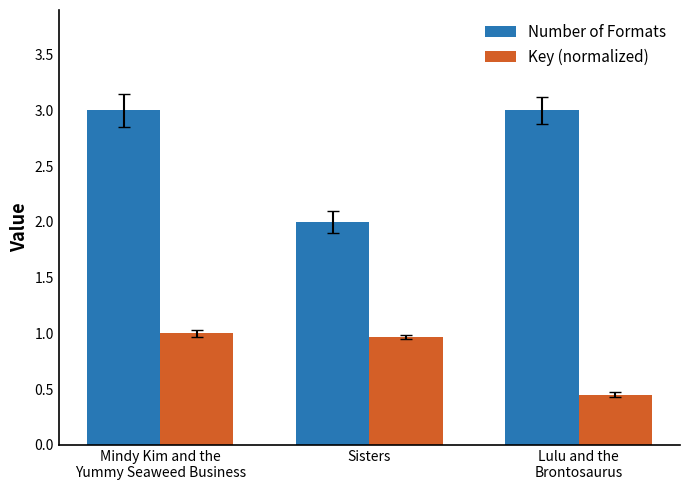

What is the sum of all Number of Formats values?

8.0